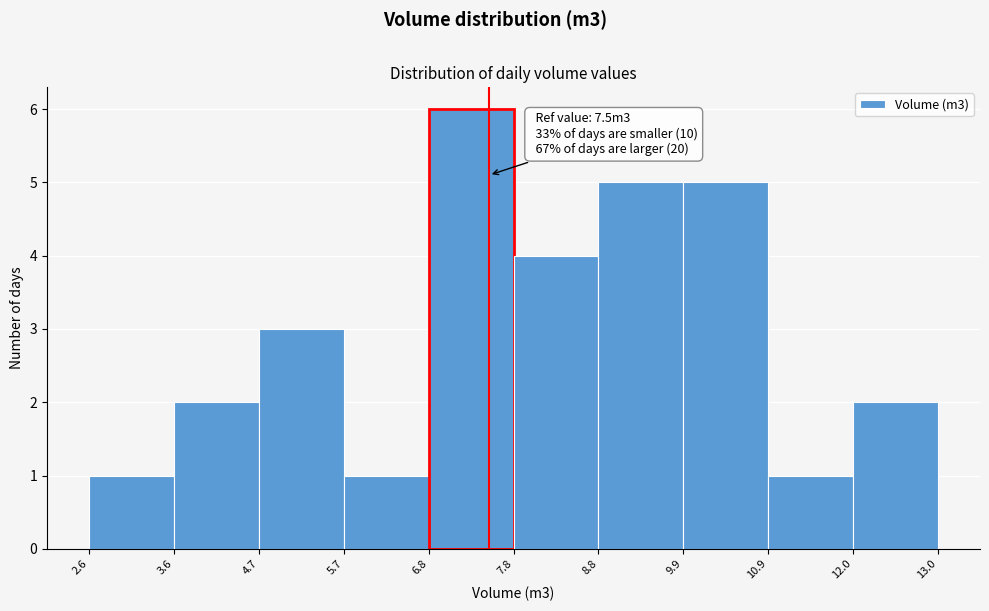

Over which range of the x-axis is the bar tallest?

6.8 to 7.8